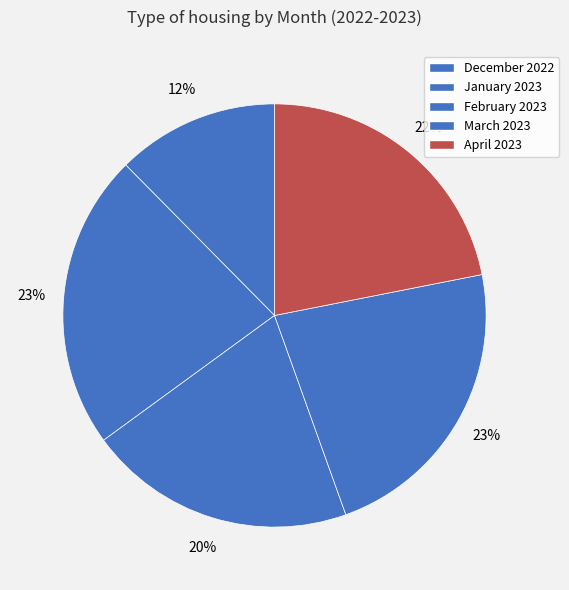

Rank the categories by value from highest to lowest.

January 2023, March 2023, April 2023, February 2023, December 2022